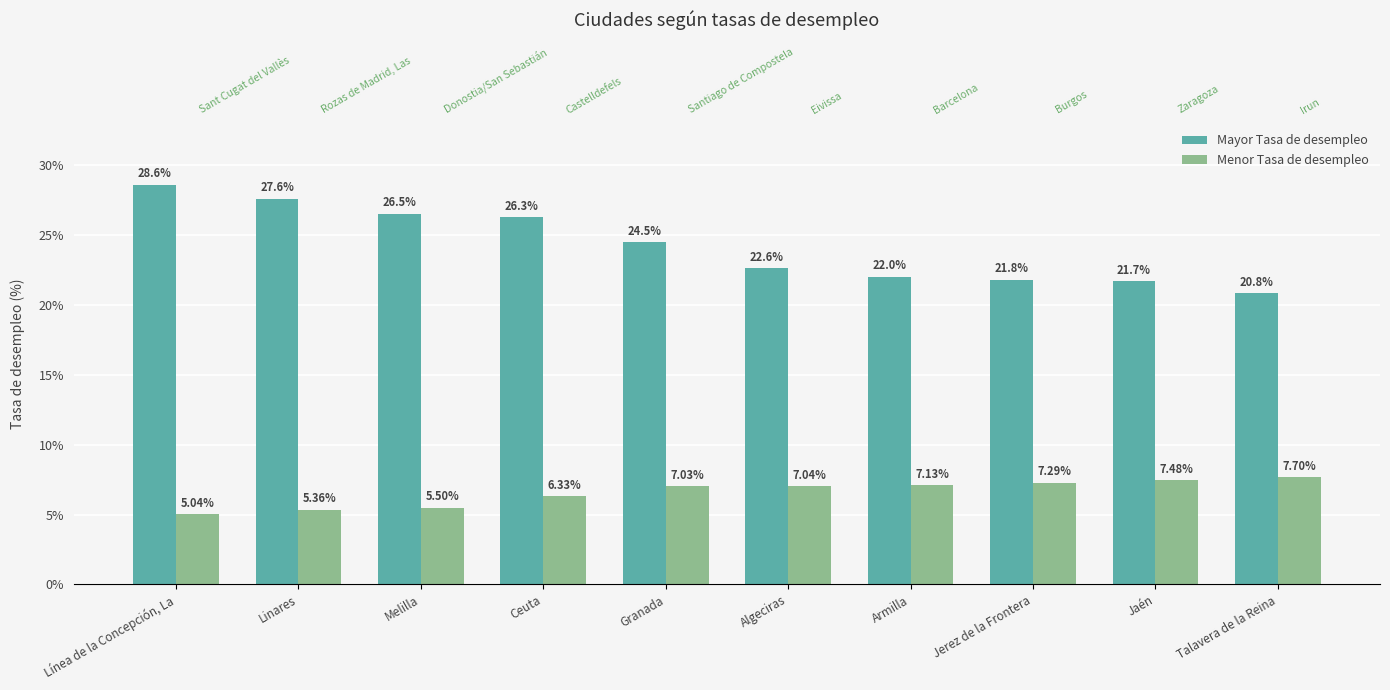

What is the difference between the highest and lowest values at Jaén?

14.2